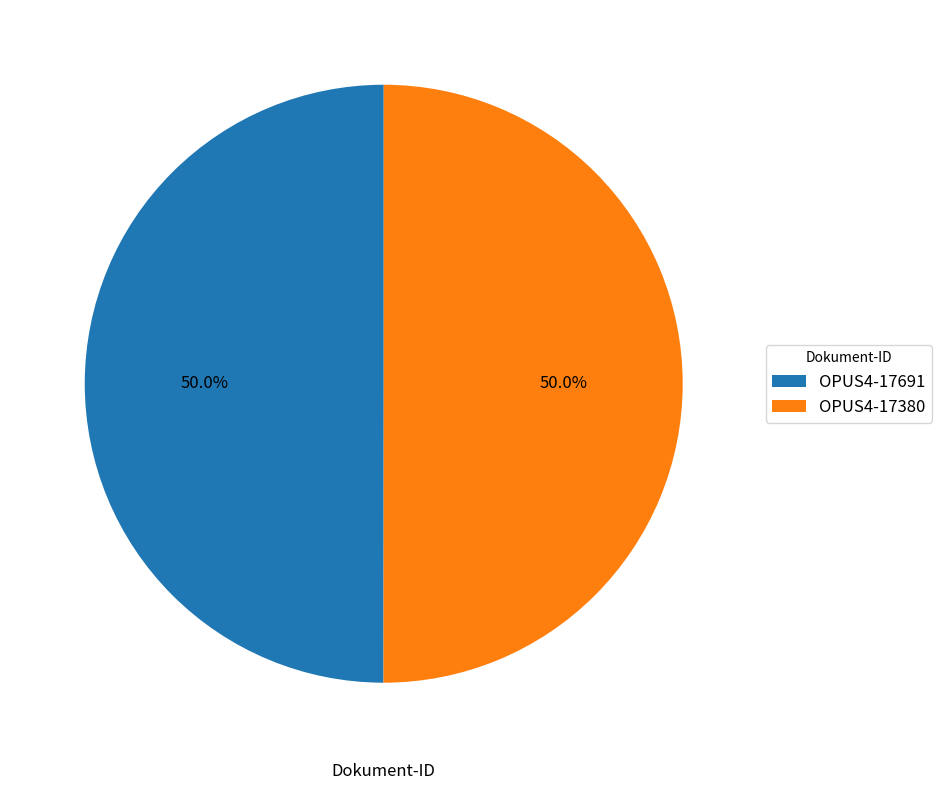

Do OPUS4-17691 and OPUS4-17380 together represent more than half of the pie?

Yes